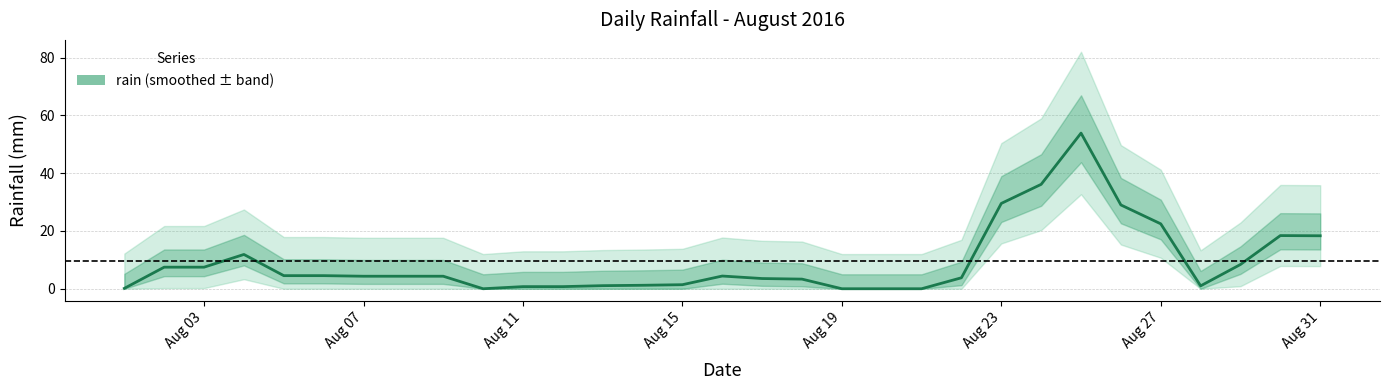

Reading left to right, extract all data points from this chart.

0.1	7.5	7.5	11.9	4.5	4.5	4.3	4.3	4.3	0.0	0.7	0.7	1.1	1.2	1.4	4.4	3.5	3.3	0.0	0.0	0.0	3.8	29.5	36.1	53.9	29.0	22.5	1.0	8.4	18.4	18.3